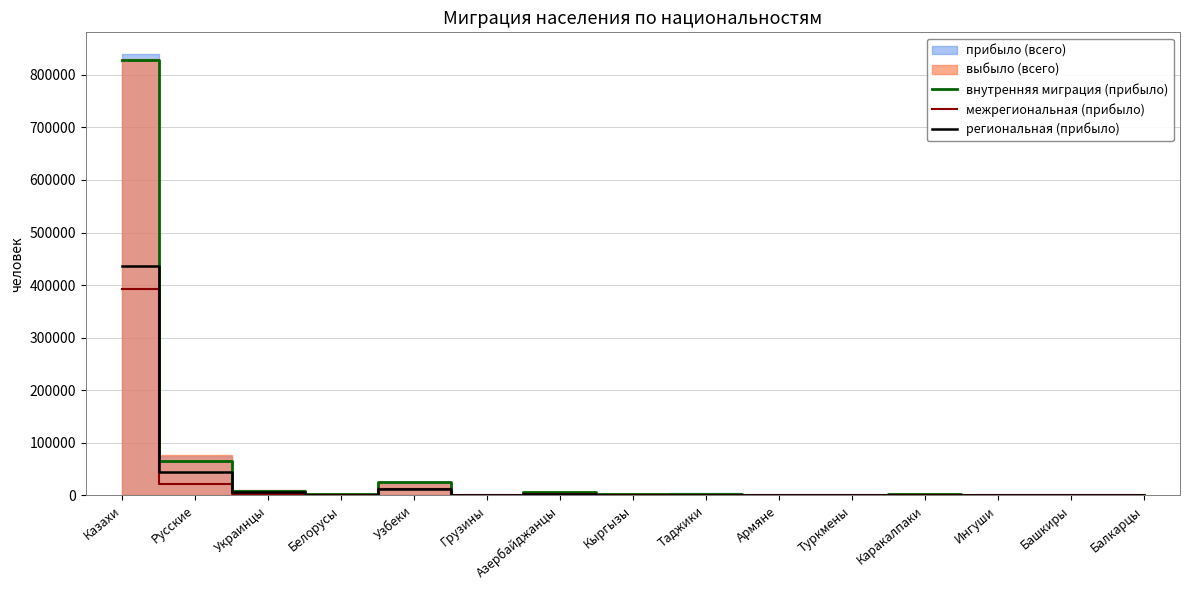

Is the value of региональная (прибыло) at Украинцы greater than the value of межрегиональная (прибыло) at Туркмены?

Yes